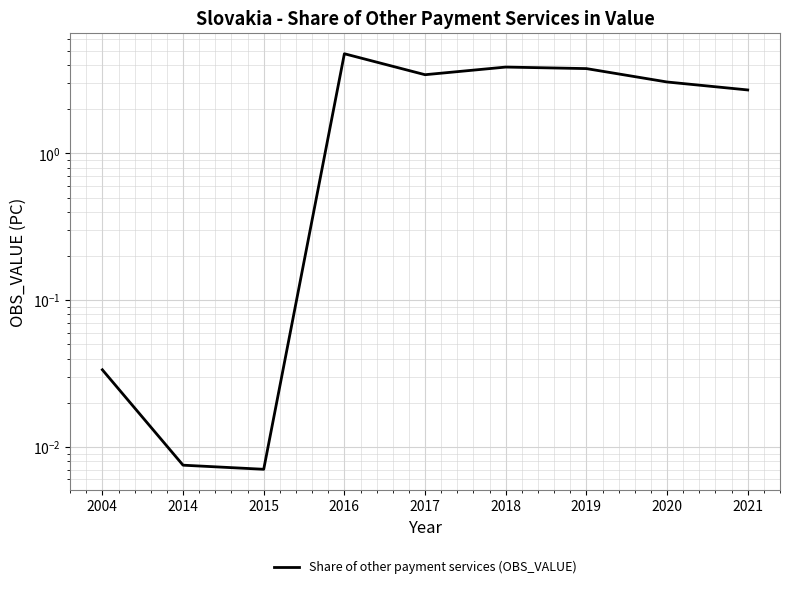

What is the value of the 7th point from the left?

3.8